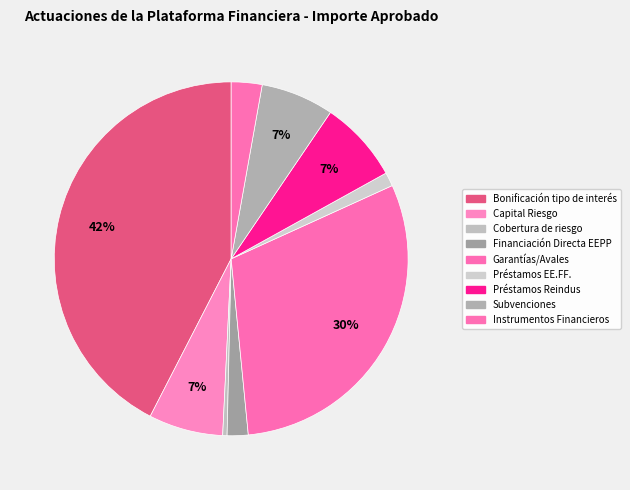

Is there a majority slice in this chart?

No